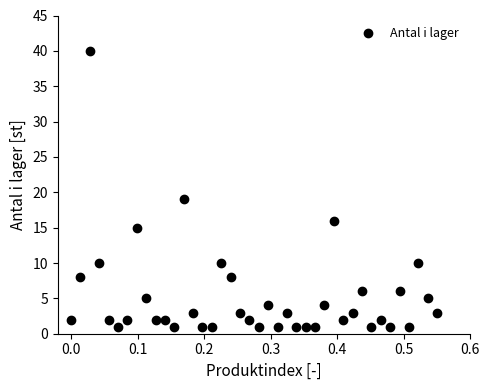

What is the range of Y values (max minus min)?

39